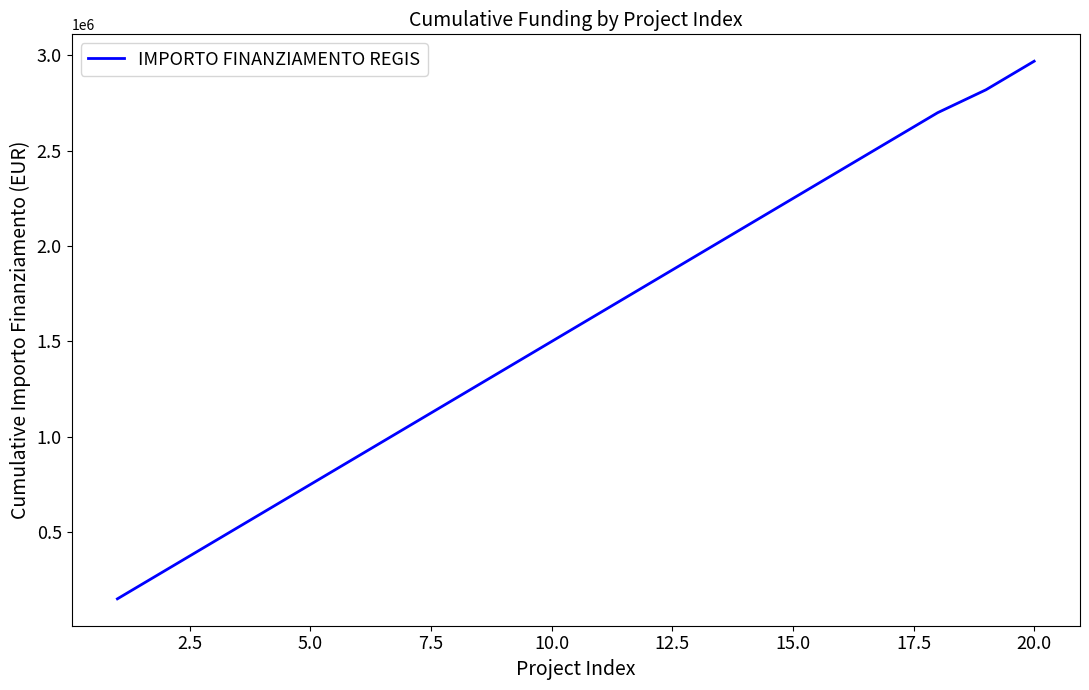

What is the greatest value displayed?

2970000